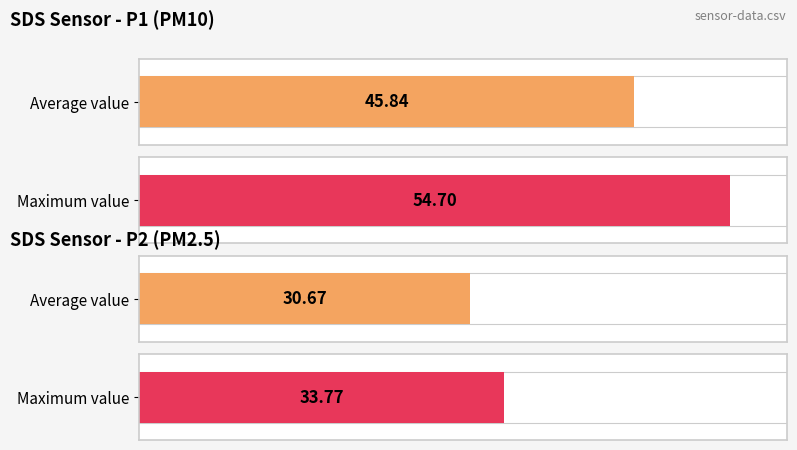

What is the maximum value for SDS_P2?

33.8